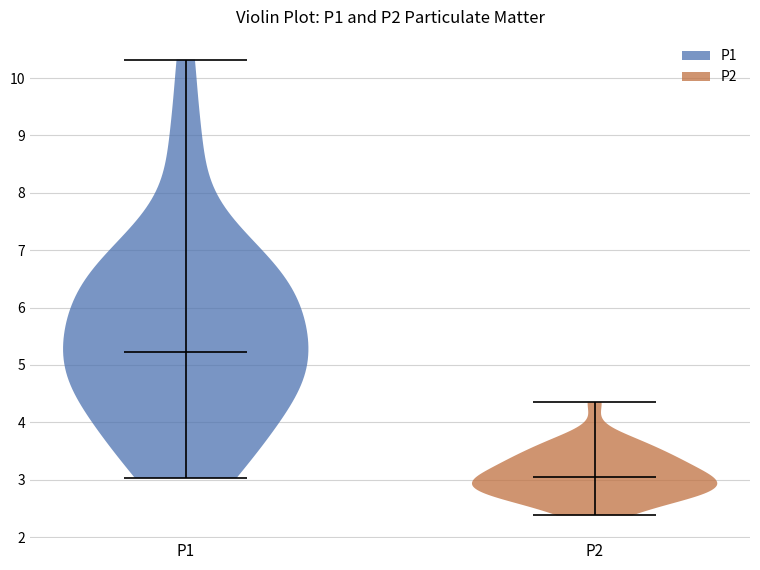

What is the highest point the violin for P2 reaches on the y-axis? The values are not printed on the chart, so give them approximately, as read against the axis.

4.4